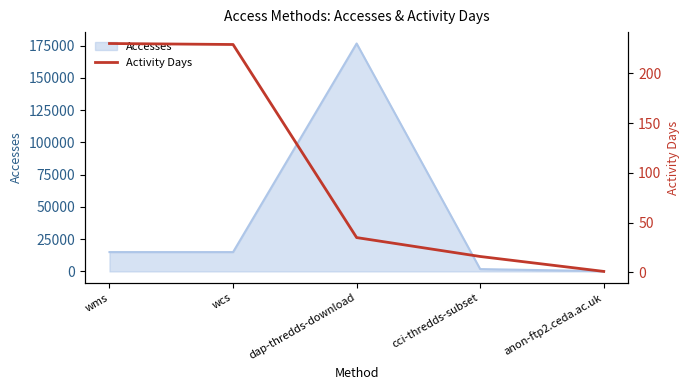

Is it true that Accesses equals 14974 at wcs?

True